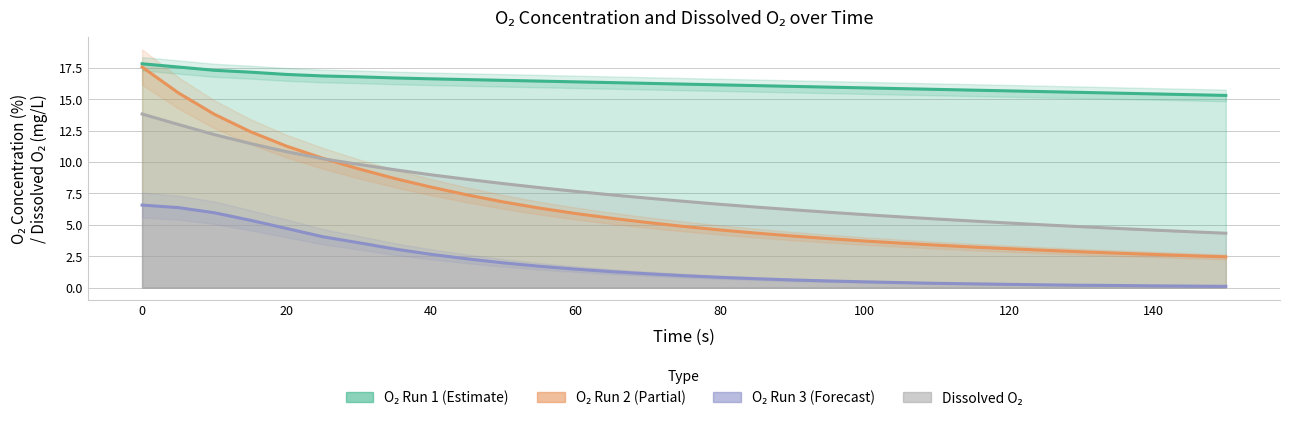

Which series has the widest spread of values?

O2 Run 2